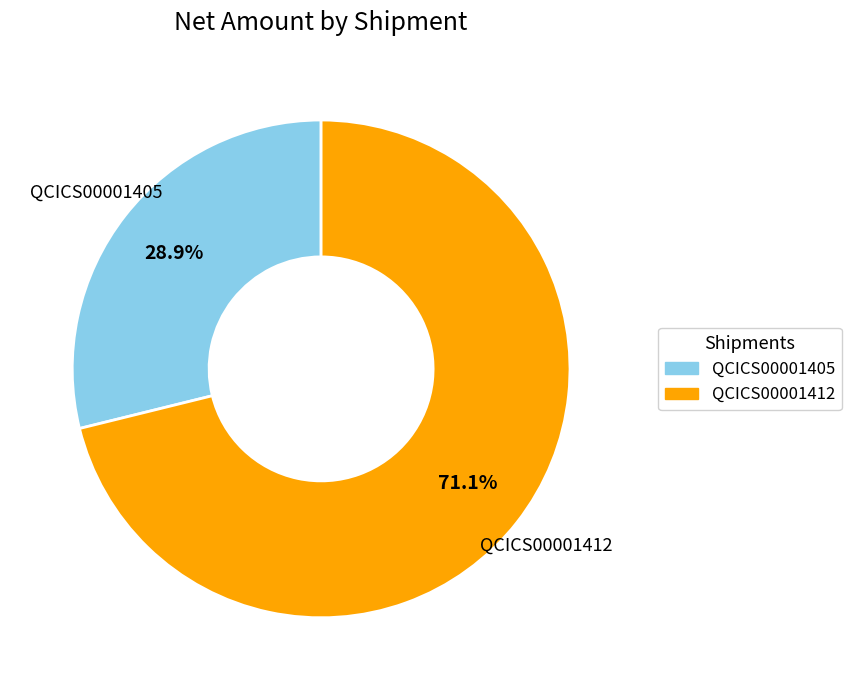

Is the sum of QCICS00001405 and QCICS00001412 greater than half?

Yes